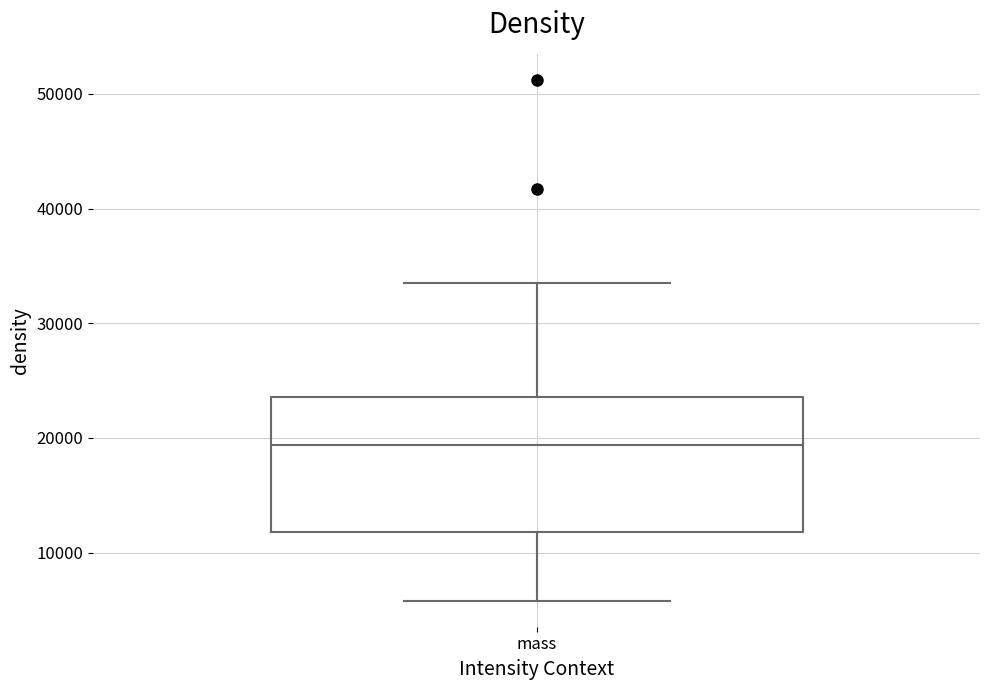

Transcribe this box plot: give where the median line is, the range the box spans, and where the two whiskers end, as read against the y-axis. The values are not printed on the chart, so give them approximately, as read against the axis.

median 19000, box 12000 to 24000, whiskers 6000 to 34000